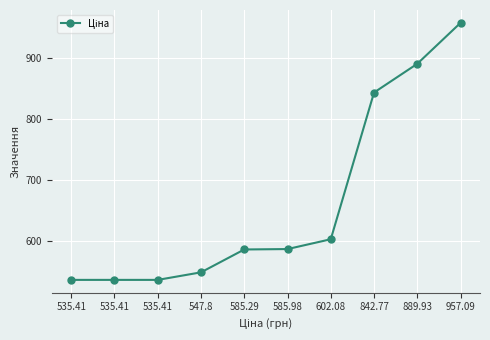

How many lines are shown in the chart?

1